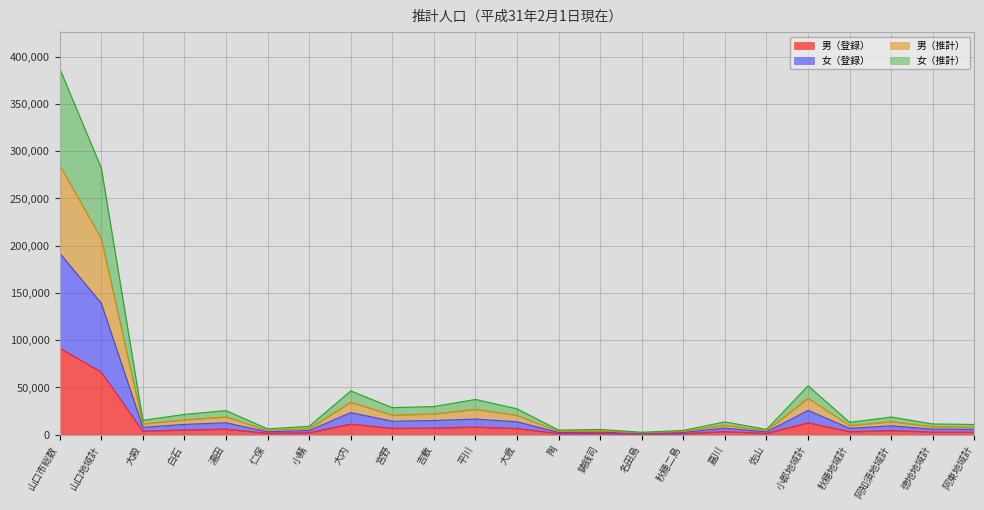

At which category is the sum across all series the highest?

山口市総数